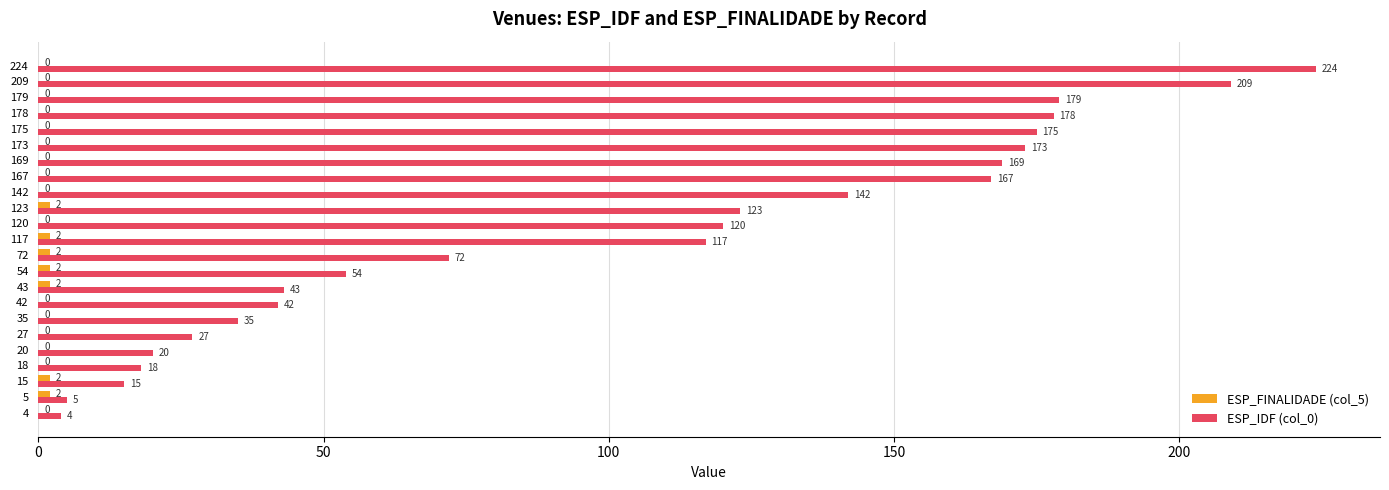

How many categories are shown in the chart?

23